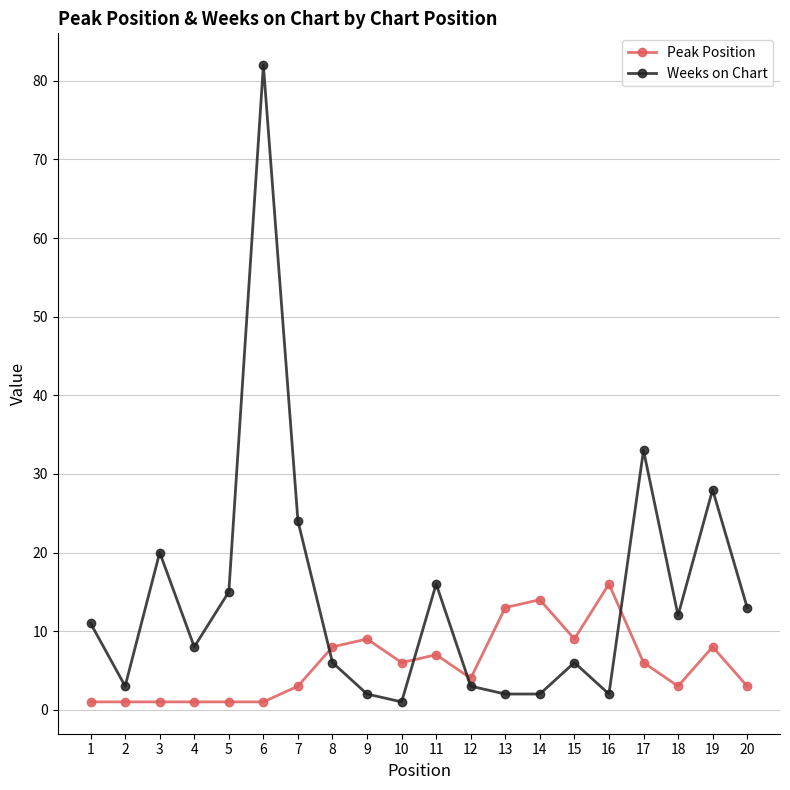

Where is the first local minimum for Weeks on Chart?

2